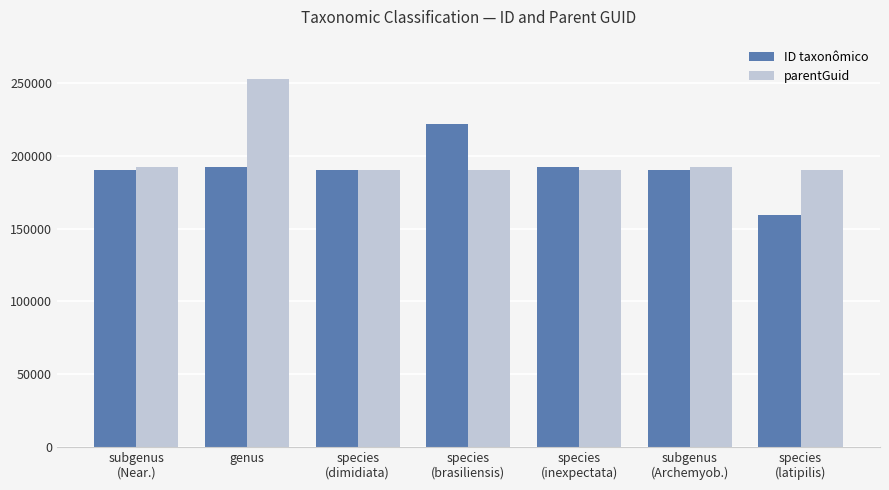

What is the difference between the maximum and minimum values in the ID taxonômico series?

62929